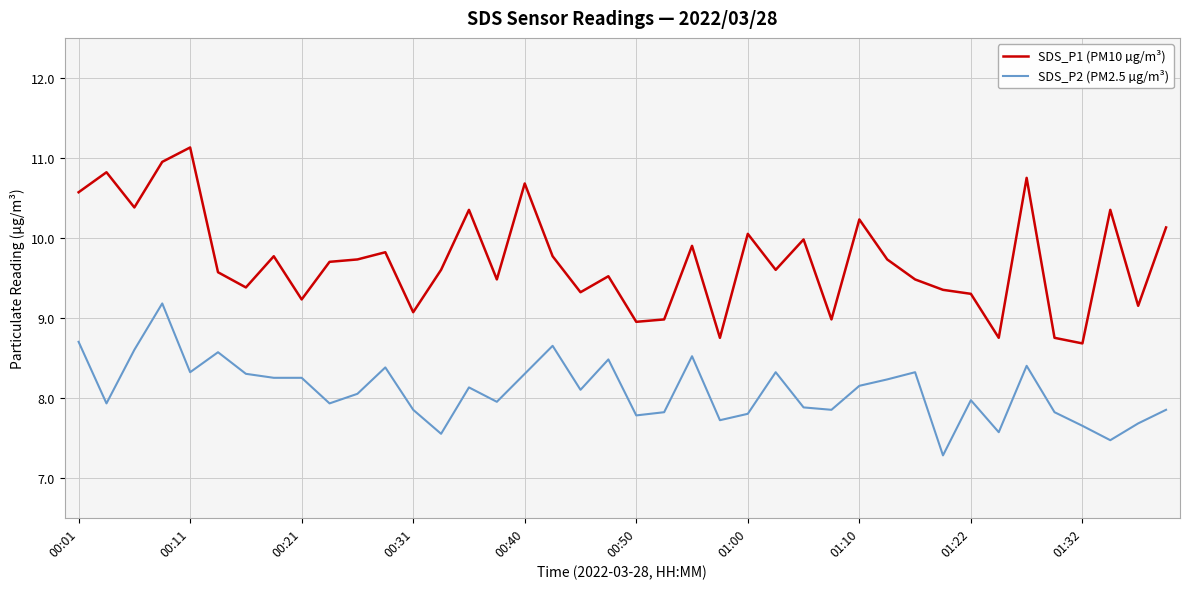

True or false: SDS_P2 (PM2.5 µg/m³) and SDS_P1 (PM10 µg/m³) intersect in this chart.

False